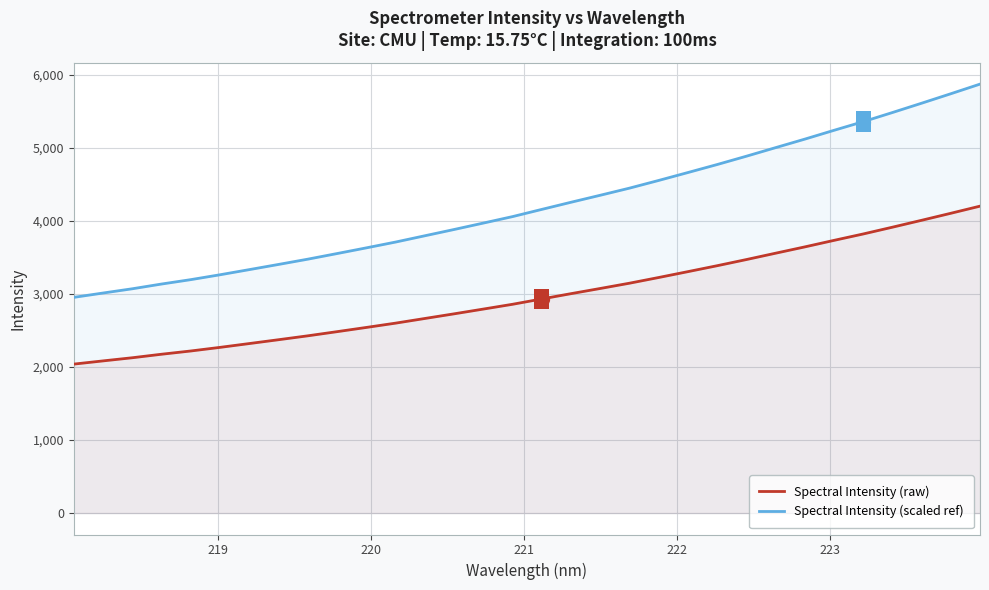

Which series has the largest total across all categories?

Spectral Intensity (scaled ref)